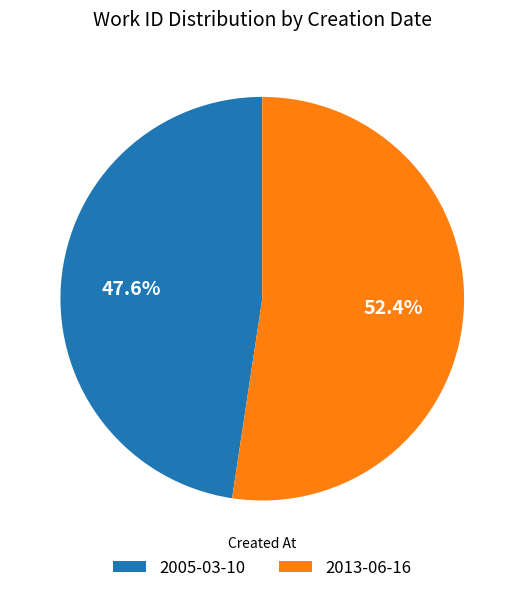

To the nearest percent, what is the combined percentage of 2013-06-16 and 2005-03-10?

100%